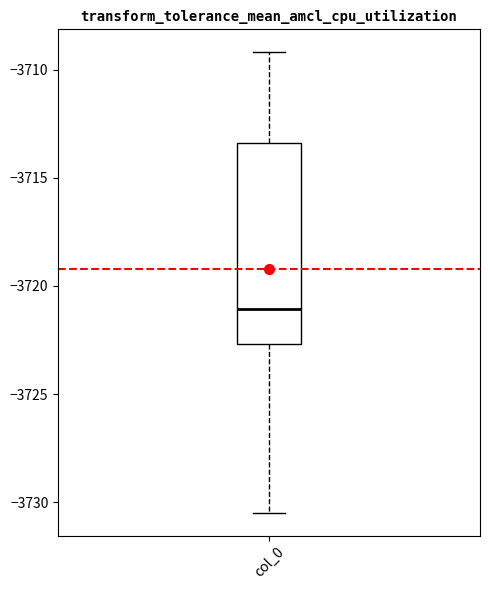

Transcribe this box plot: give where the median line is, the range the box spans, and where the two whiskers end, as read against the y-axis. The values are not printed on the chart, so give them approximately, as read against the axis.

median -3721.0, box -3722.5 to -3713.5, whiskers -3730.5 to -3709.0